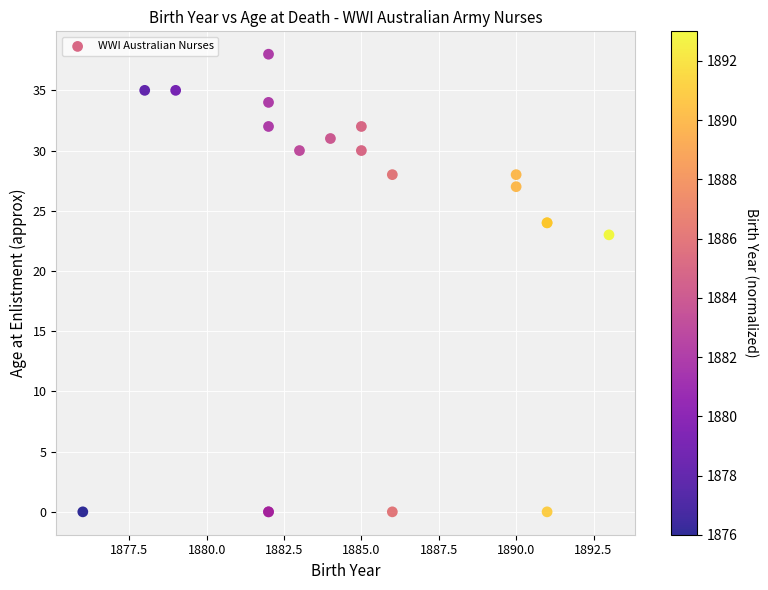

What Y value in the scatter plot is closest to 19?

23